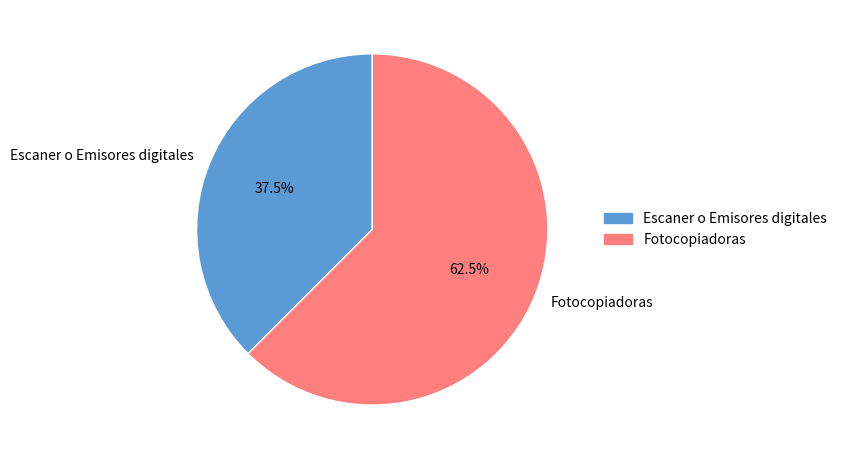

What is the majority slice?

Fotocopiadoras